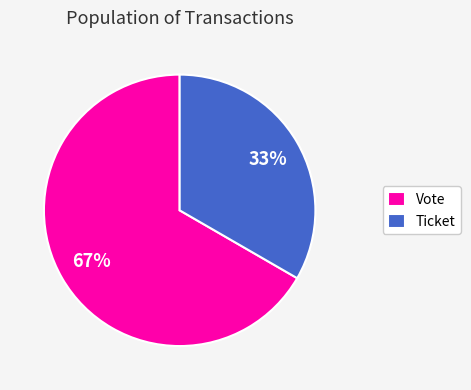

Between Vote and Ticket, which is larger?

Vote